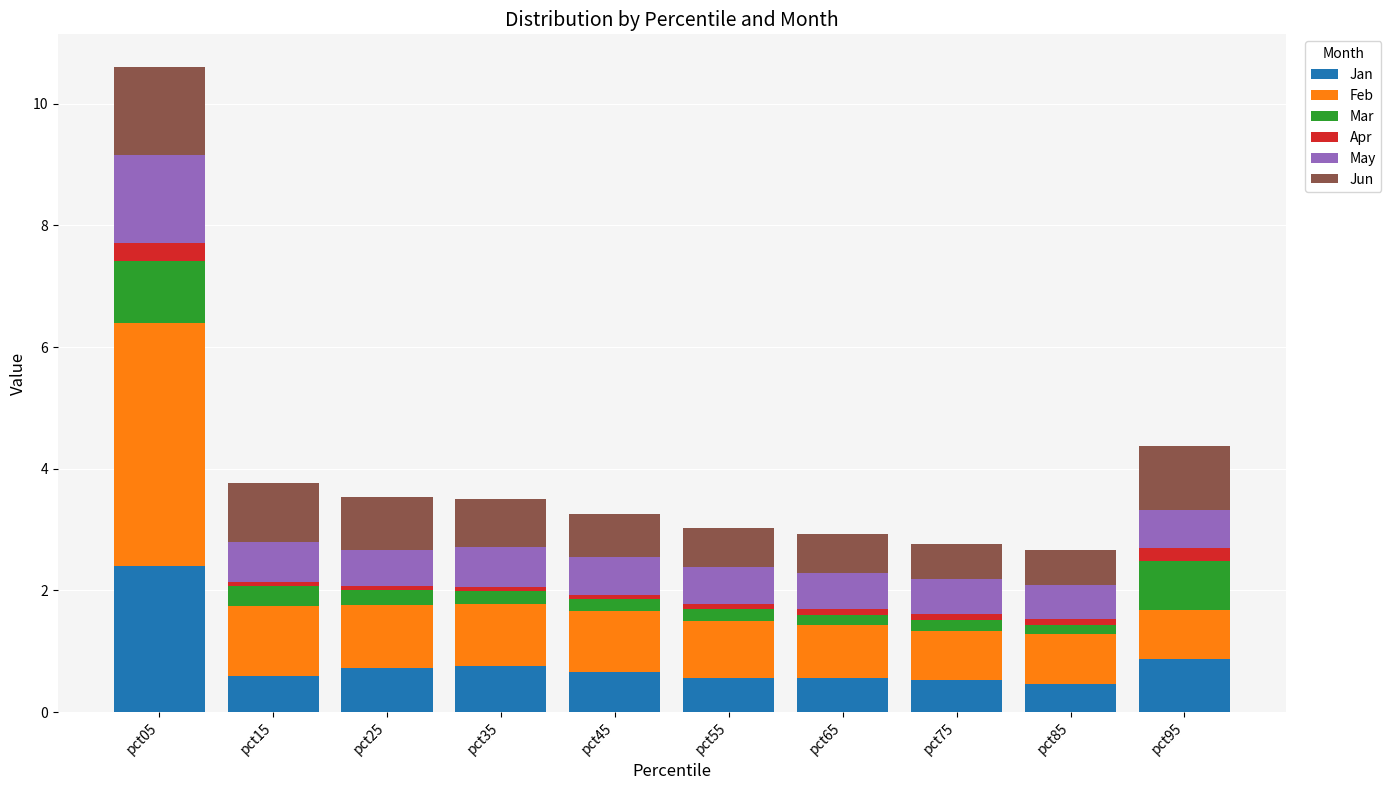

What is the sum of all Jan values?

8.1